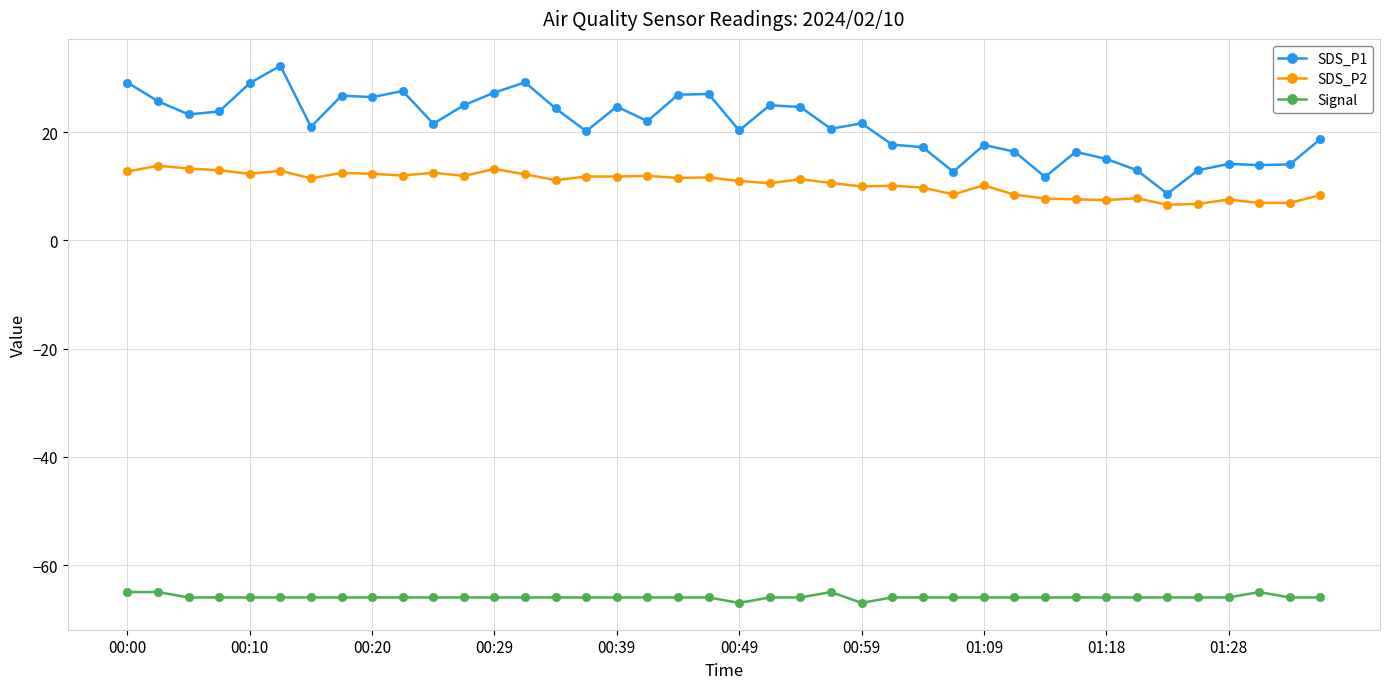

True or false: Signal and SDS_P2 intersect in this chart.

False